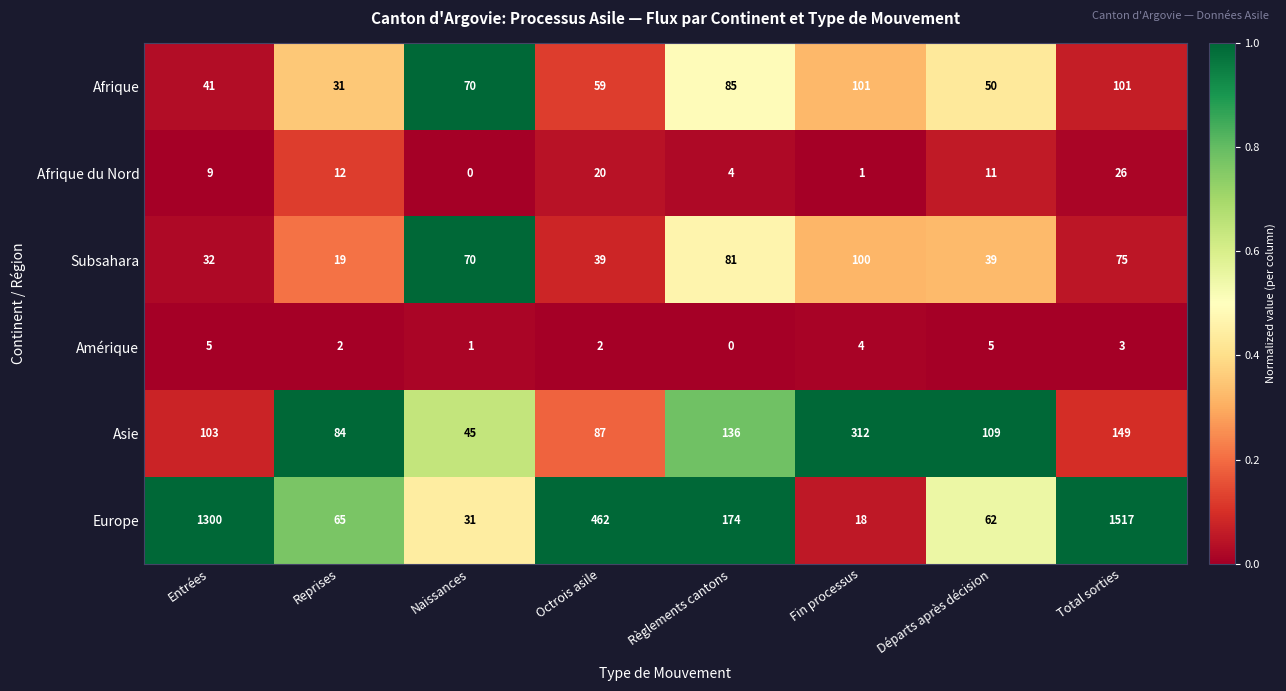

Which series changed the most between Entrées and Total sorties?

Europe